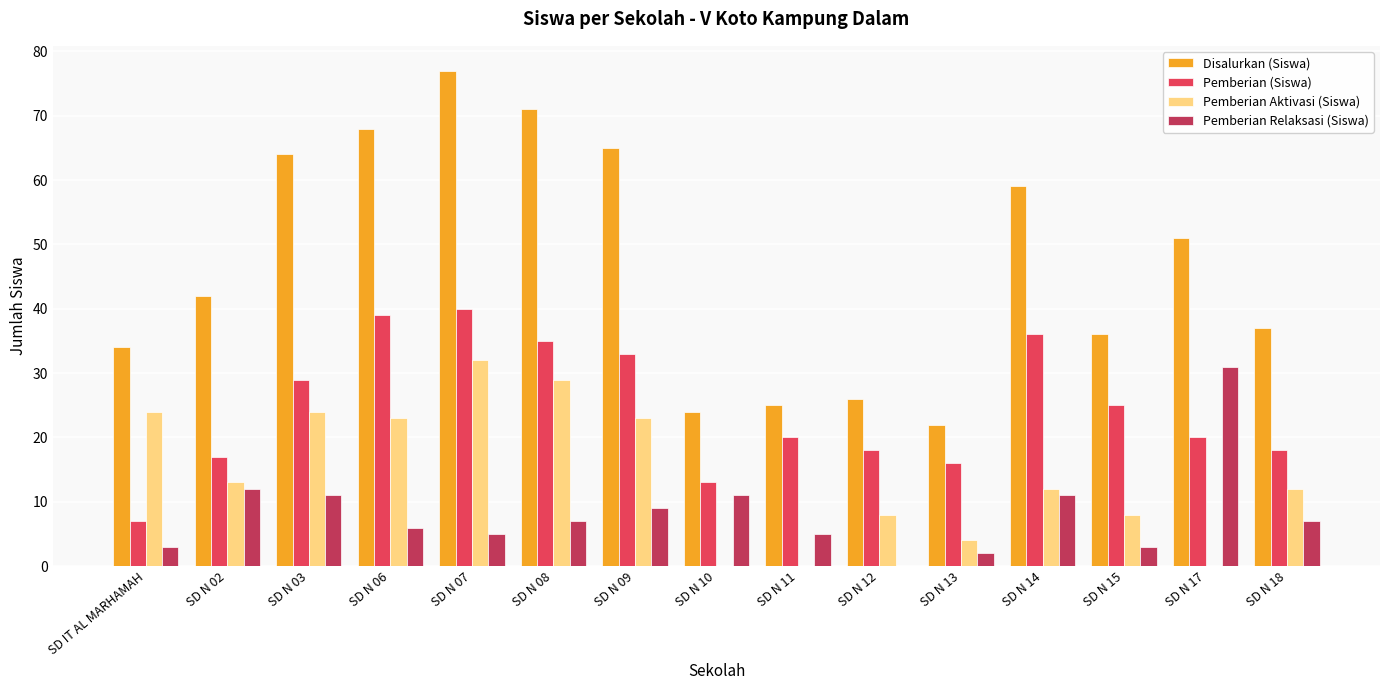

The value of Pemberian (Siswa) at SD N 07 is 28. True or false?

False